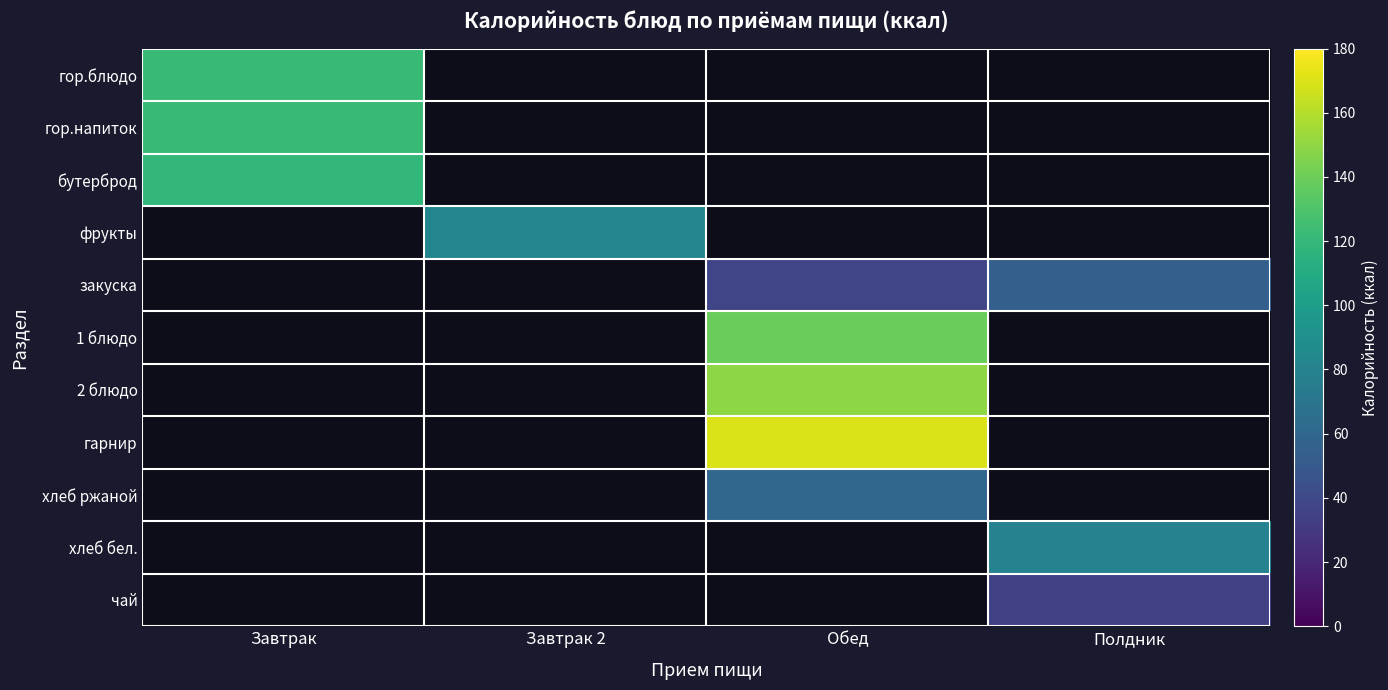

Is it true that гор.напиток equals 48.1 at Завтрак?

False